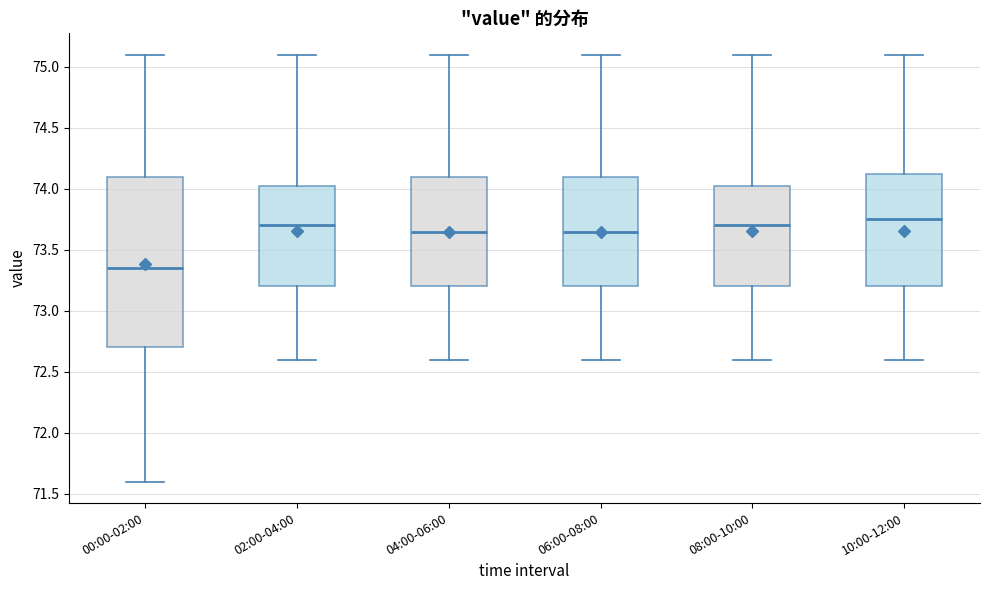

Reading left to right, transcribe this box plot: for each box, give where its median line is, the range the box spans, and where its two whiskers end, as read against the y-axis. The values are not printed on the chart, so give them approximately, as read against the axis.

00:00-02:00: median 73.35, box 72.70 to 74.10, whiskers 71.60 to 75.10
02:00-04:00: median 73.70, box 73.20 to 74.05, whiskers 72.60 to 75.10
04:00-06:00: median 73.65, box 73.20 to 74.10, whiskers 72.60 to 75.10
06:00-08:00: median 73.65, box 73.20 to 74.10, whiskers 72.60 to 75.10
08:00-10:00: median 73.70, box 73.20 to 74.05, whiskers 72.60 to 75.10
10:00-12:00: median 73.75, box 73.20 to 74.15, whiskers 72.60 to 75.10